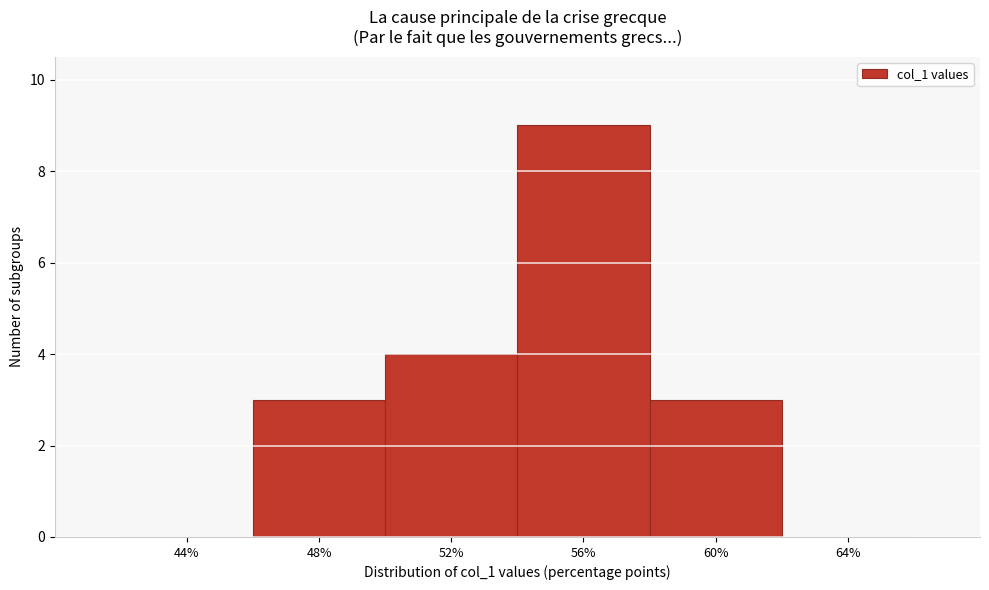

Reading right to left, what are all the values shown in this chart?

64%=0	60%=3	56%=9	52%=4	48%=3	44%=0